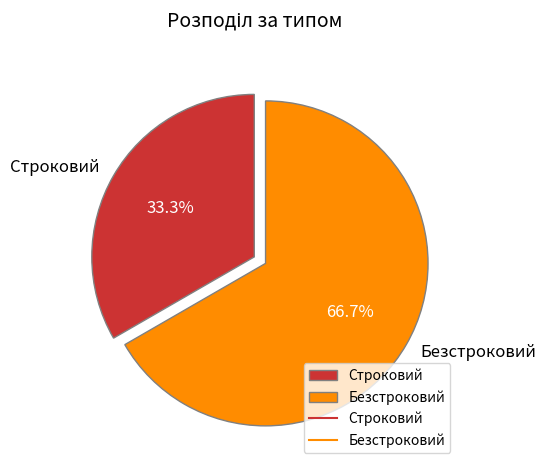

Which slice is the largest?

Безстроковий